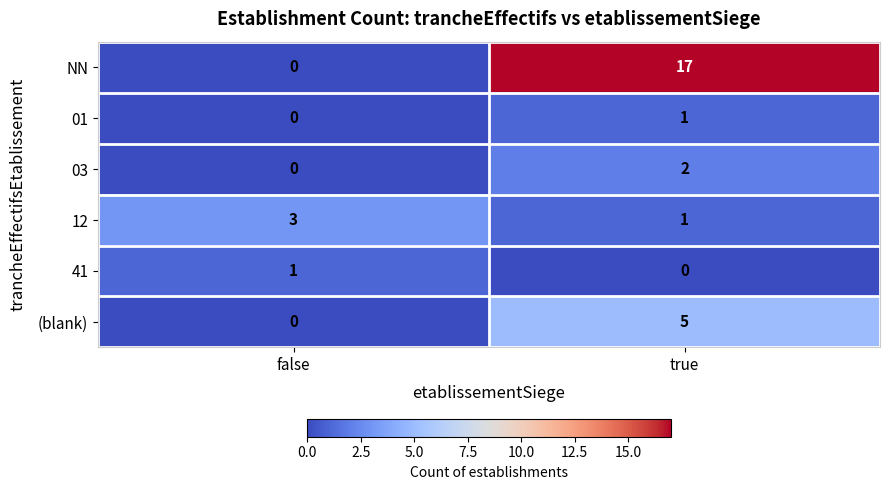

Reading right to left, what are all the values shown in this chart?

NN: 17	0
01: 1	0
03: 2	0
12: 1	3
41: 0	1
(blank): 5	0